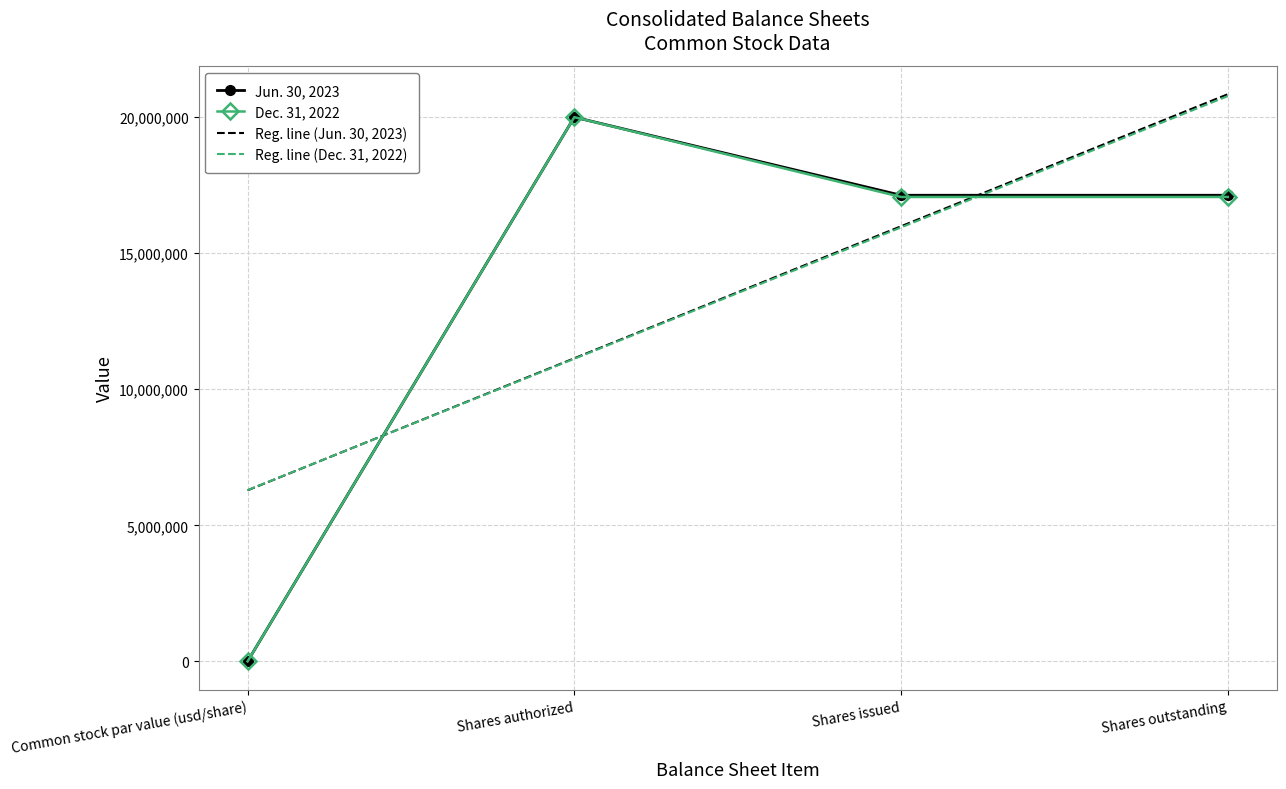

What is the spread (max minus min) of values at Shares outstanding?

3775678.8